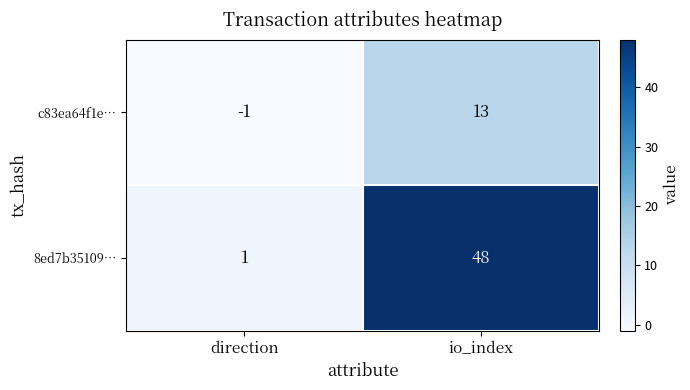

Rank the series by their maximum value, from highest to lowest.

8ed7b35109…, c83ea64f1e…